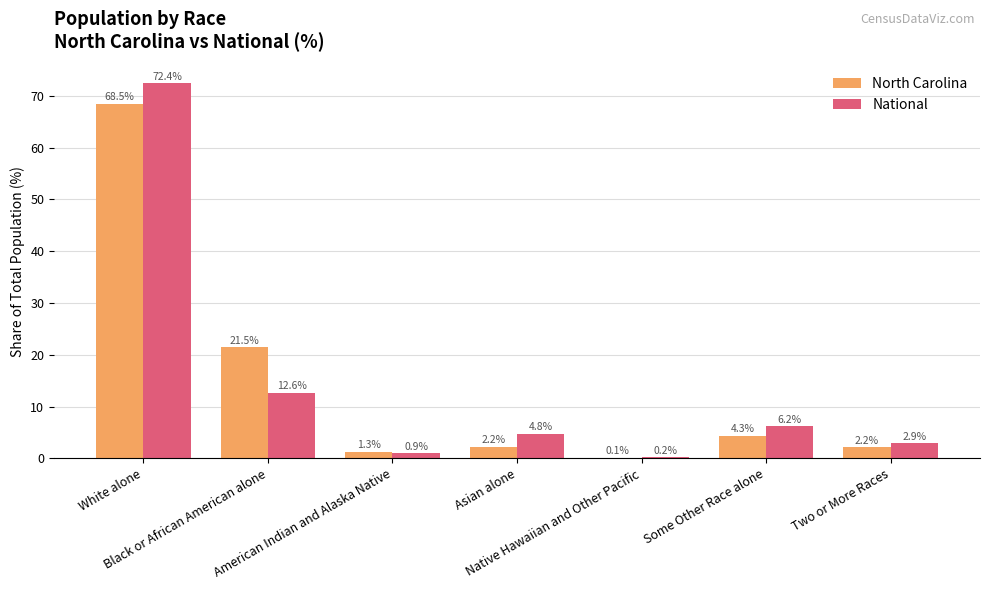

What is the approximate value of National at Some Other Race alone?

6.2